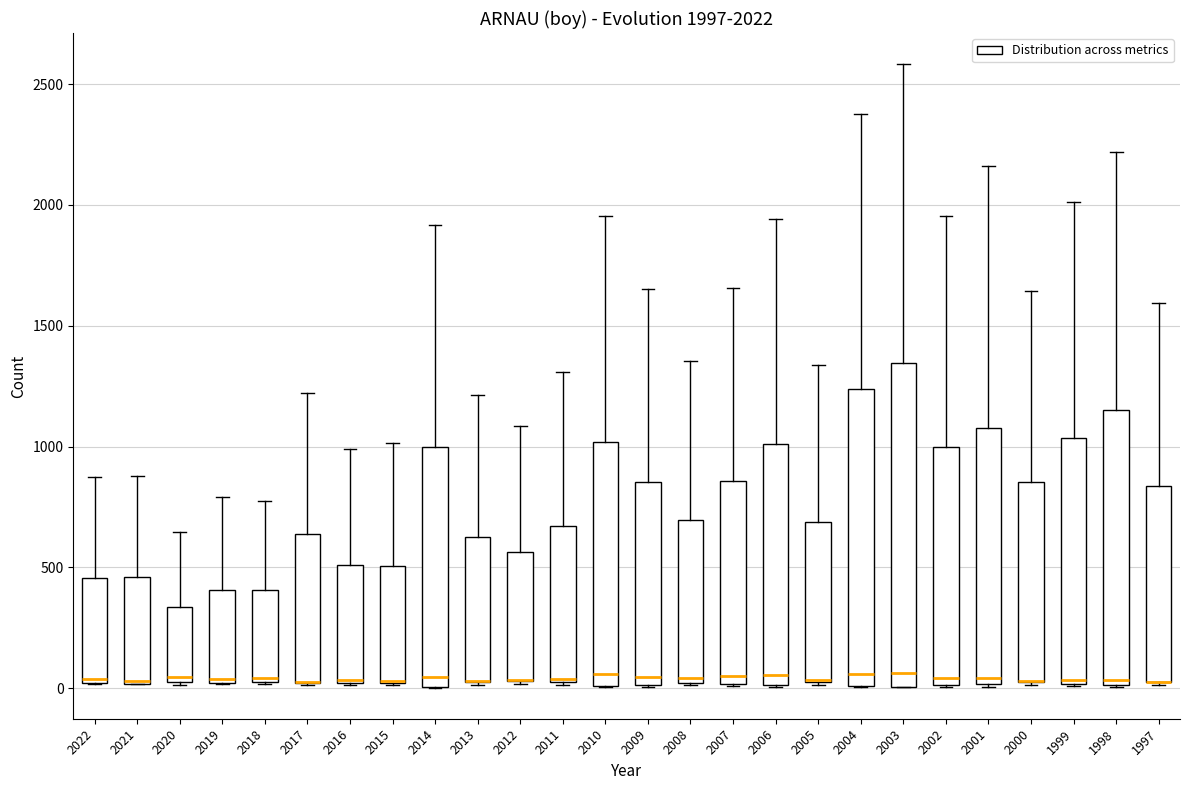

Which box is the tallest, from its lower edge to its upper edge?

2003